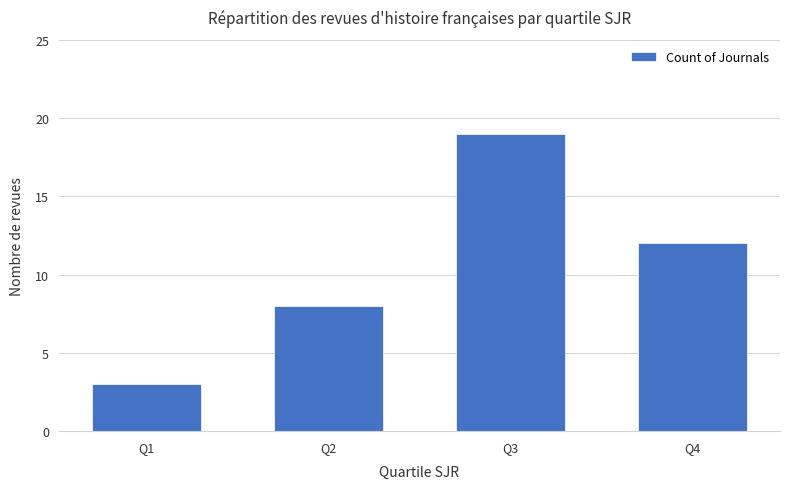

Count the number of data series in this chart.

1